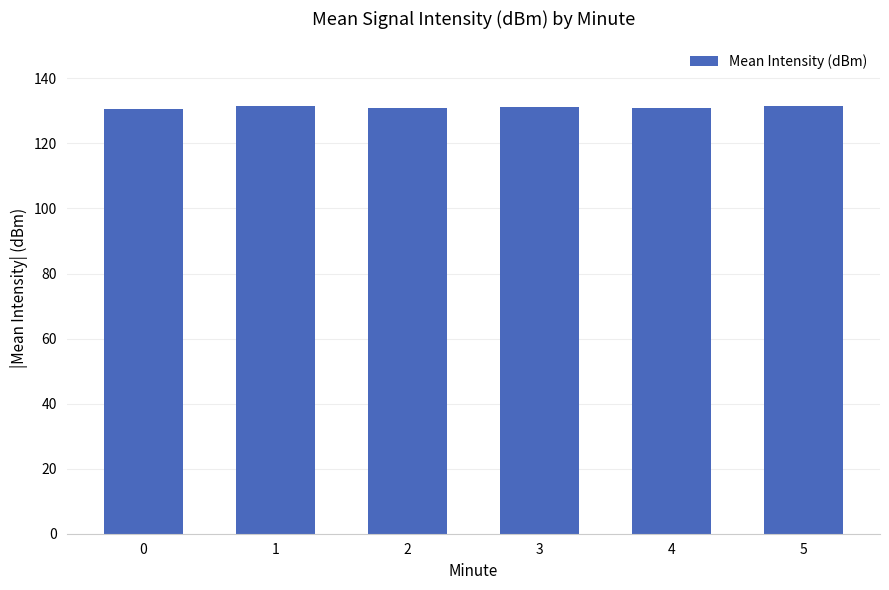

Count the number of categories in the chart.

6